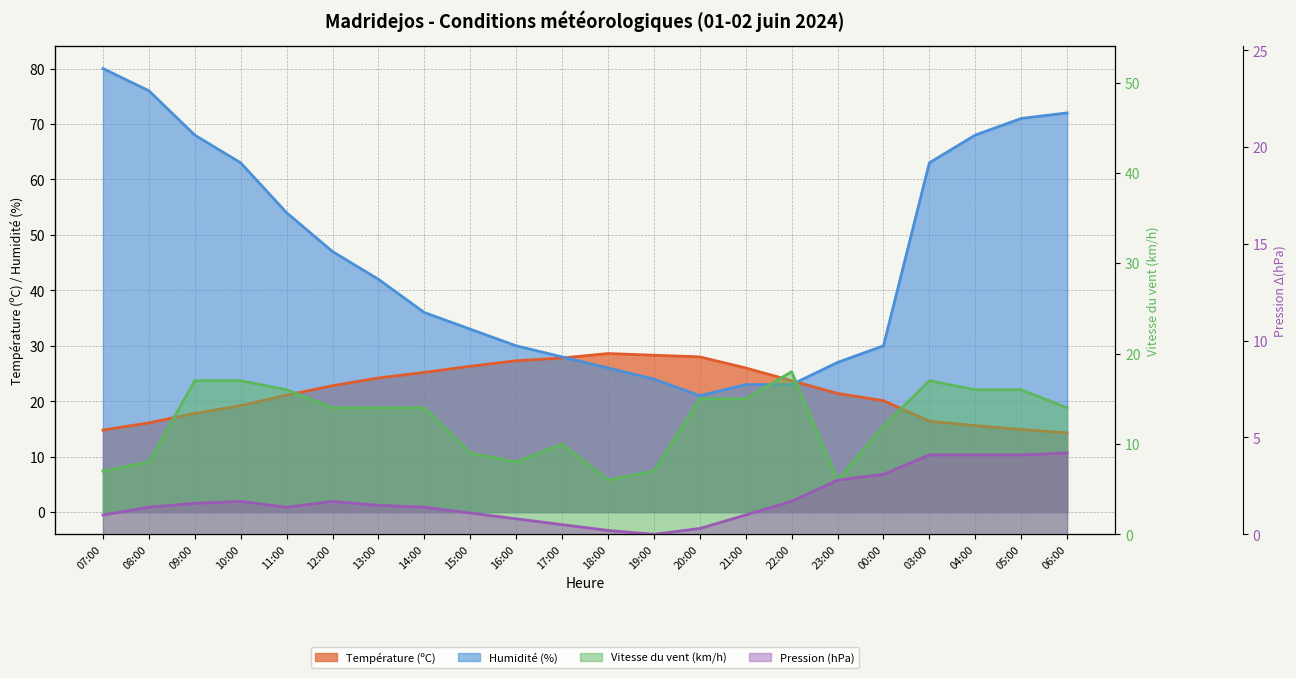

What is the difference between the second highest and minimum values in the Humidité (%) series?

55.0